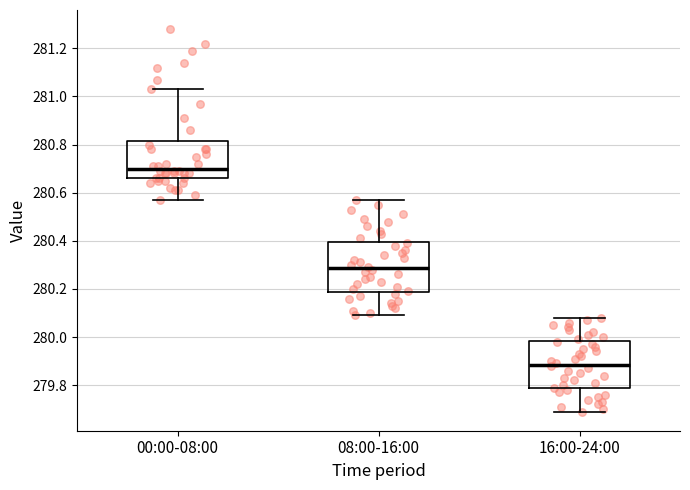

Which box has the highest median line?

00:00-08:00